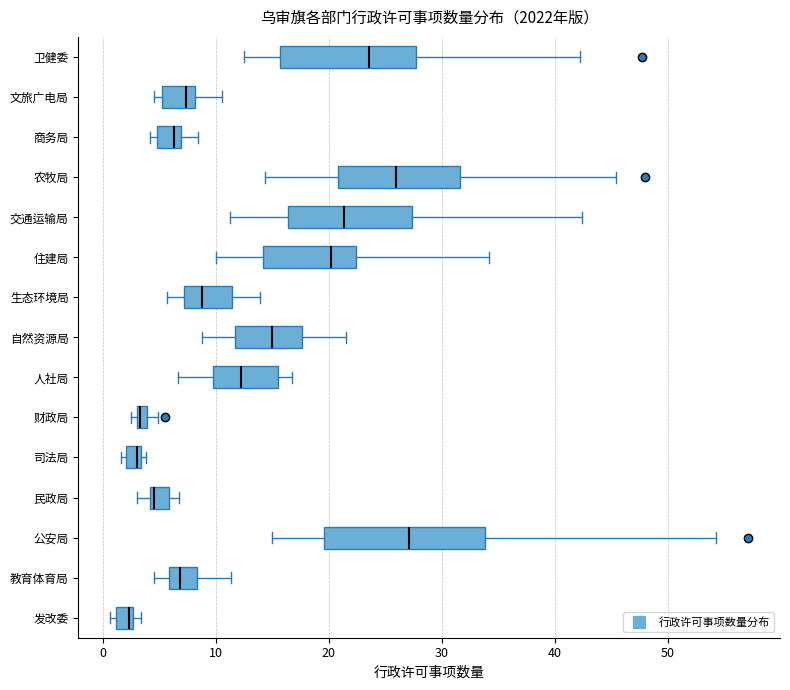

Where does the left whisker of the box for 人社局 end on the x-axis? The values are not printed on the chart, so give them approximately, as read against the axis.

7